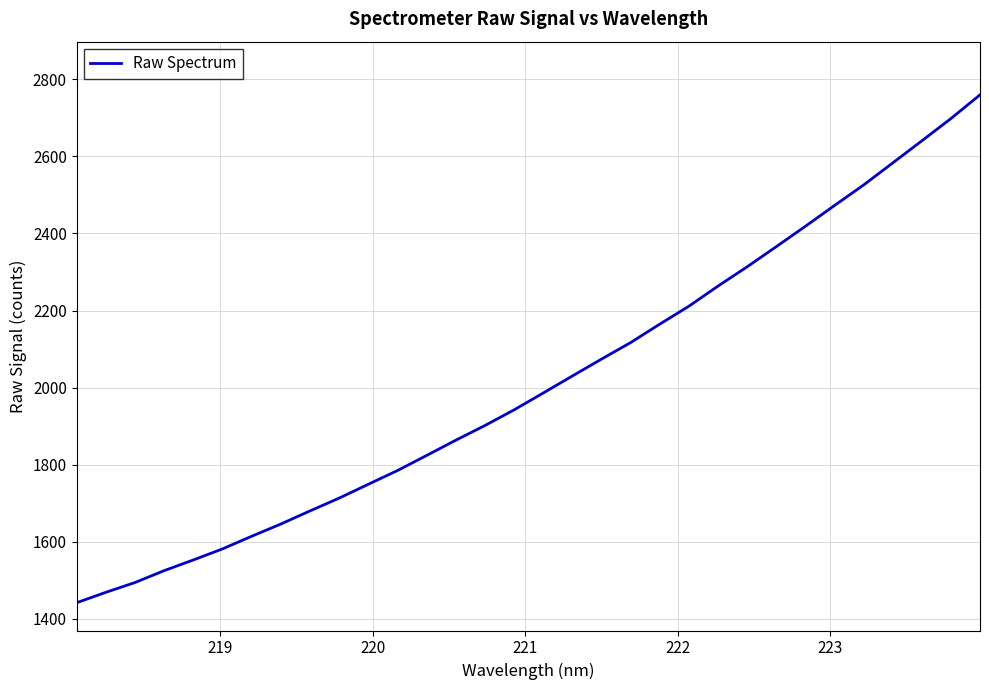

What is the smallest value displayed?

1441.6